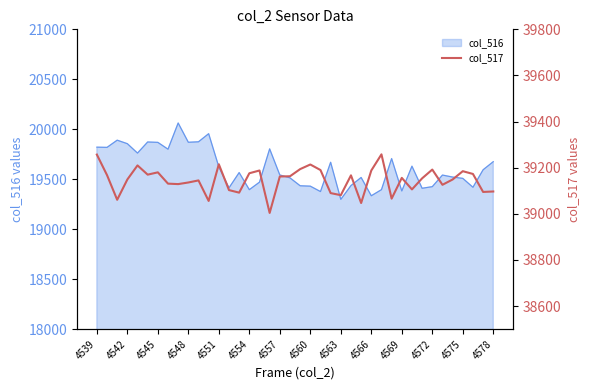

Does the chart display data point markers on the line(s)?

No